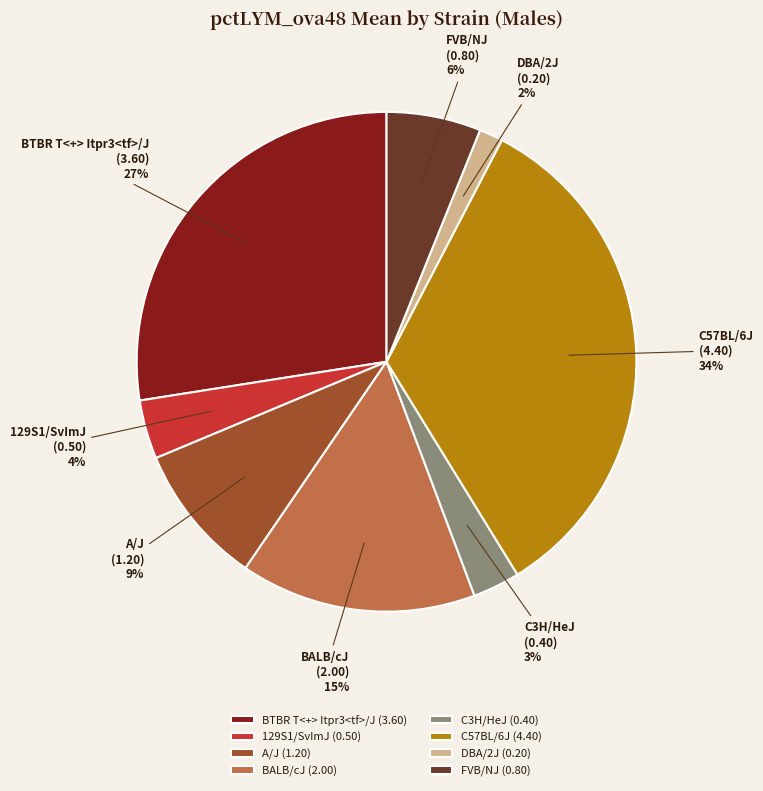

Does any single category account for the majority?

No